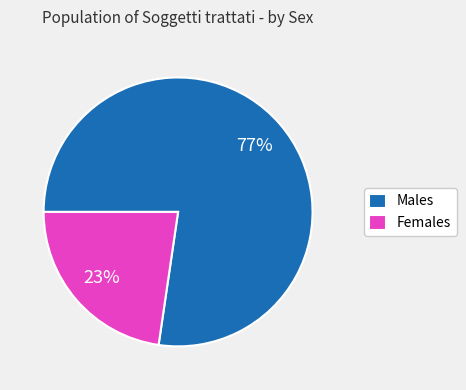

Which category has the smallest portion of the pie?

Females